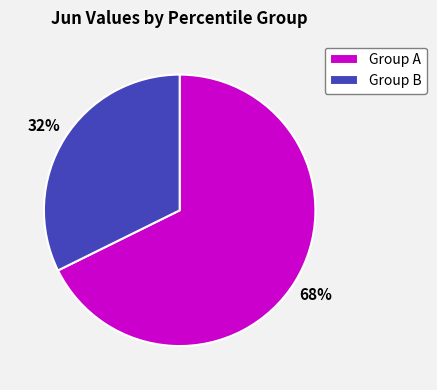

Combined, do Group A and Group B account for over 50%?

Yes